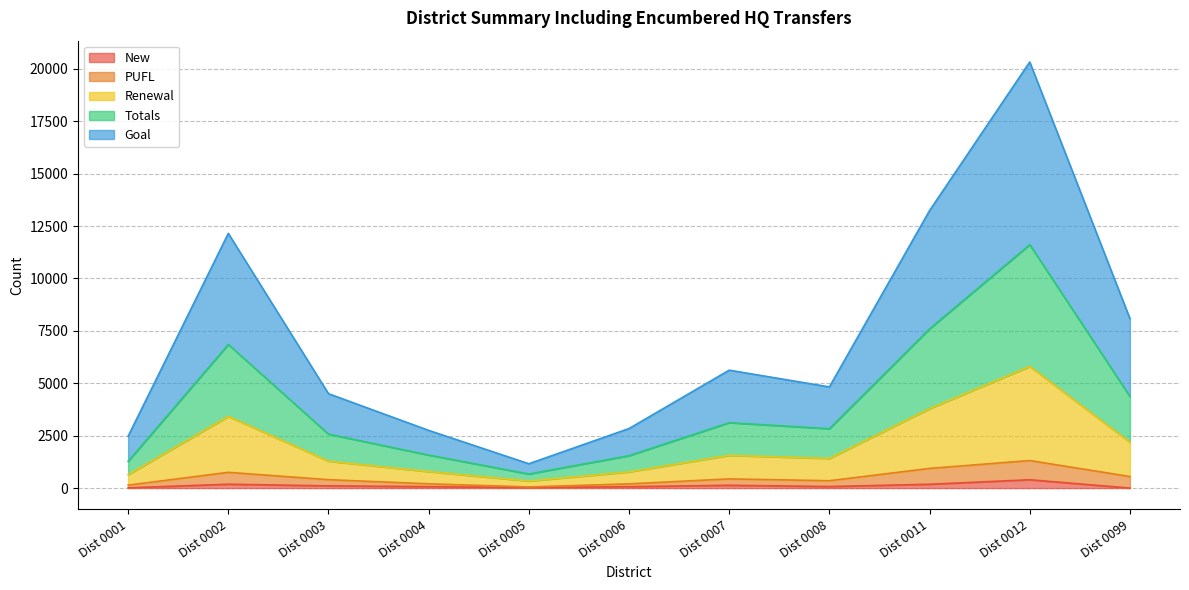

What are all the series names shown in the legend?

New, PUFL, Renewal, Totals, Goal